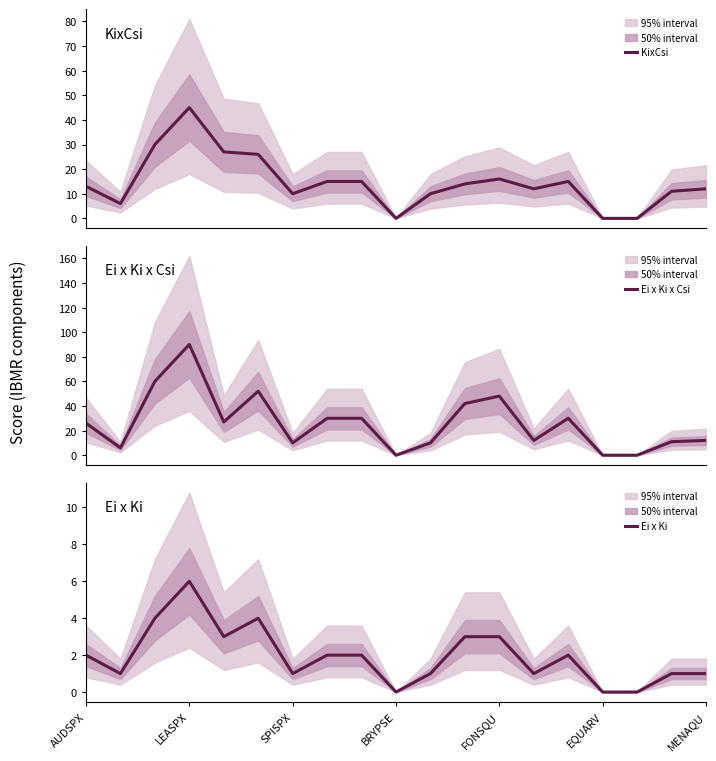

What position from the right is 7?

12